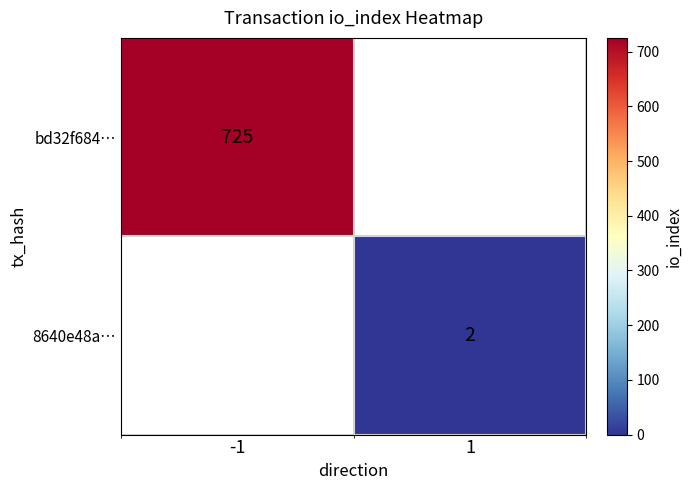

The value of bd32f684… at -1 is 449. True or false?

False